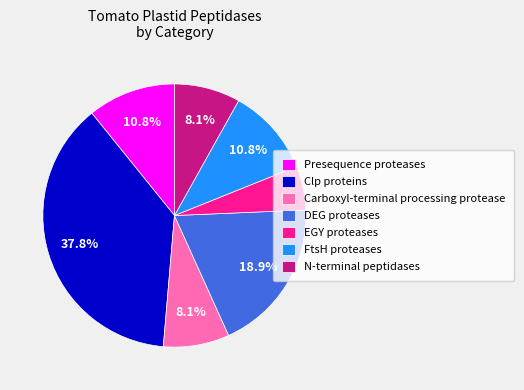

Does Clp proteins account for over 50% of the chart?

No